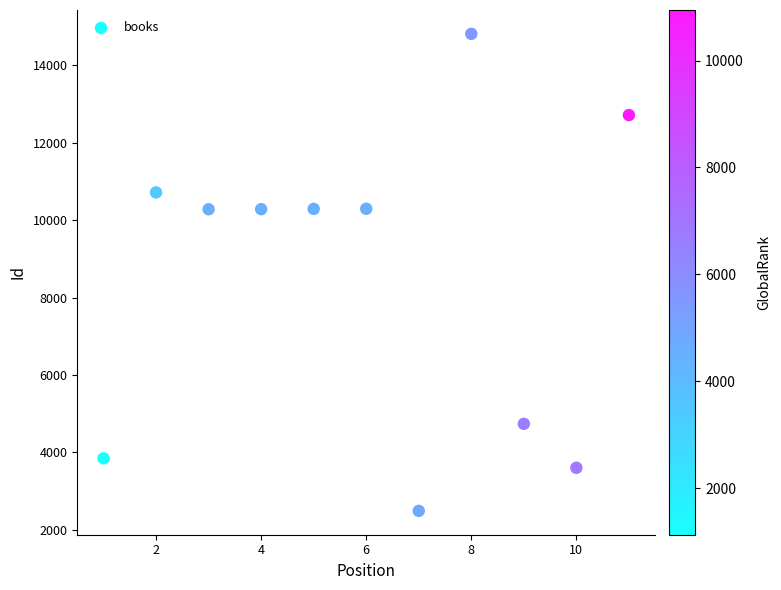

What is the average Y value?

8551